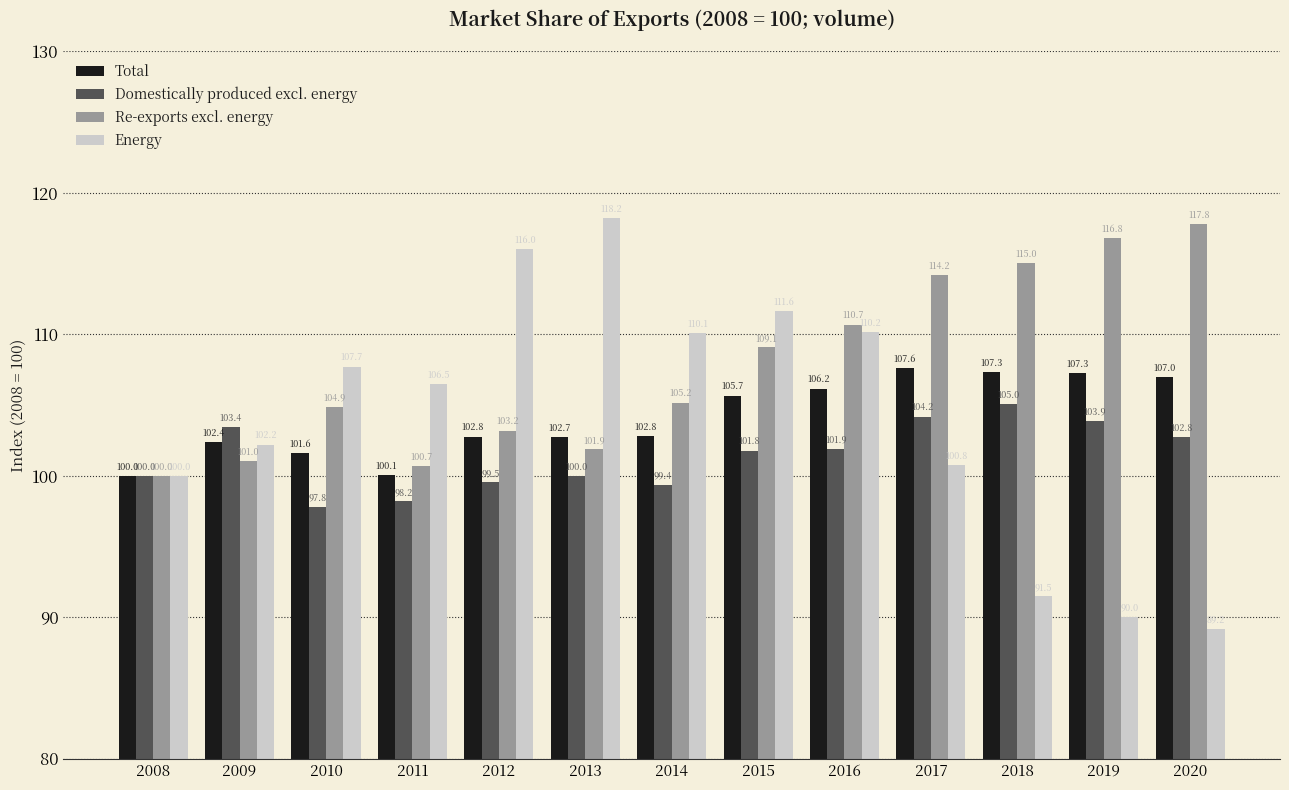

What is the difference between the Domestically produced excl. energy values at 2017 and 2011?

6.0